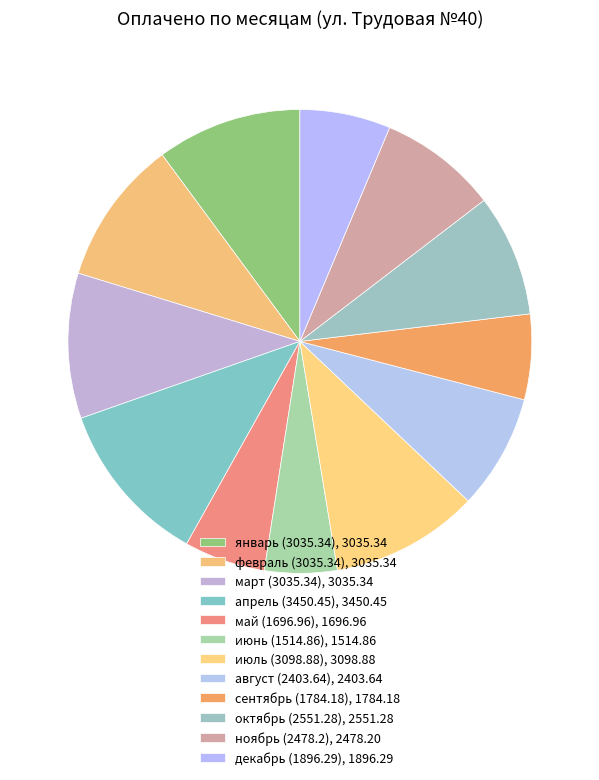

How many slices are in this pie chart?

12